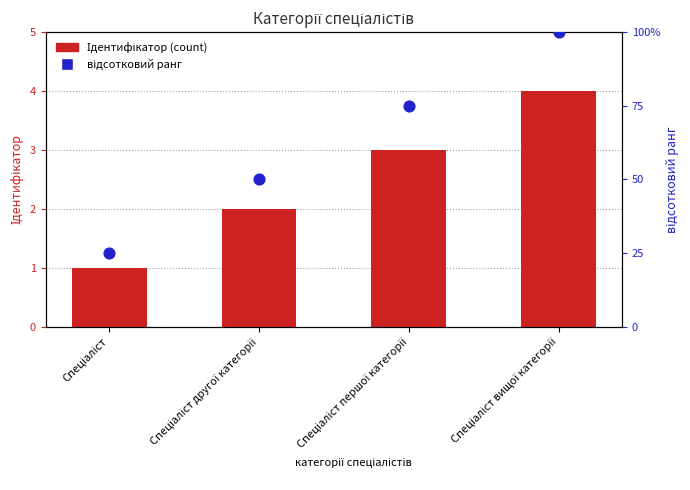

Which series contains the lowest Y value?

Ідентифікатор